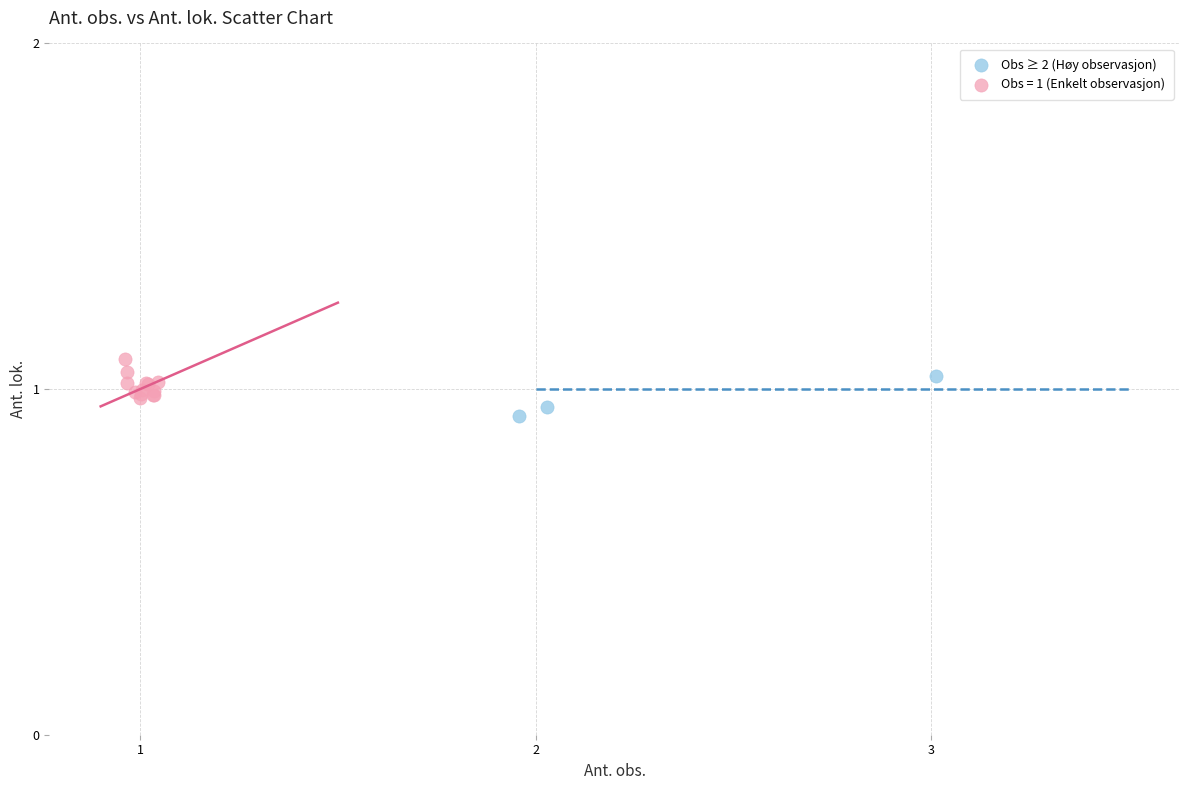

What are all the series names shown in the legend?

Obs ≥ 2 (Høy observasjon), Obs = 1 (Enkelt observasjon)